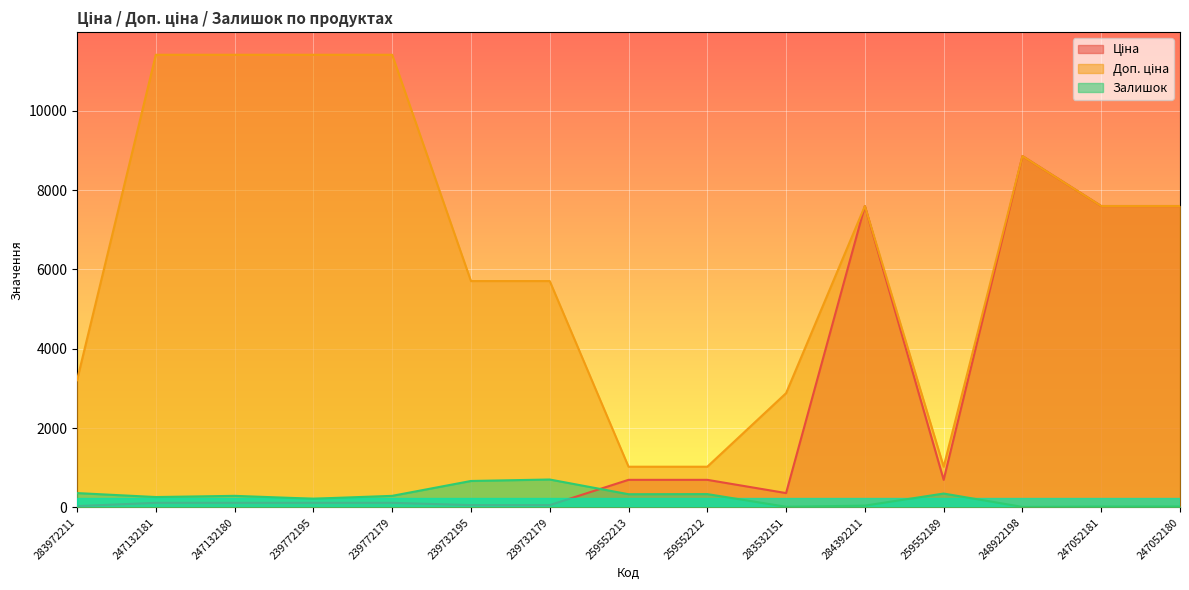

How many values in the Залишок series are below 290?

7